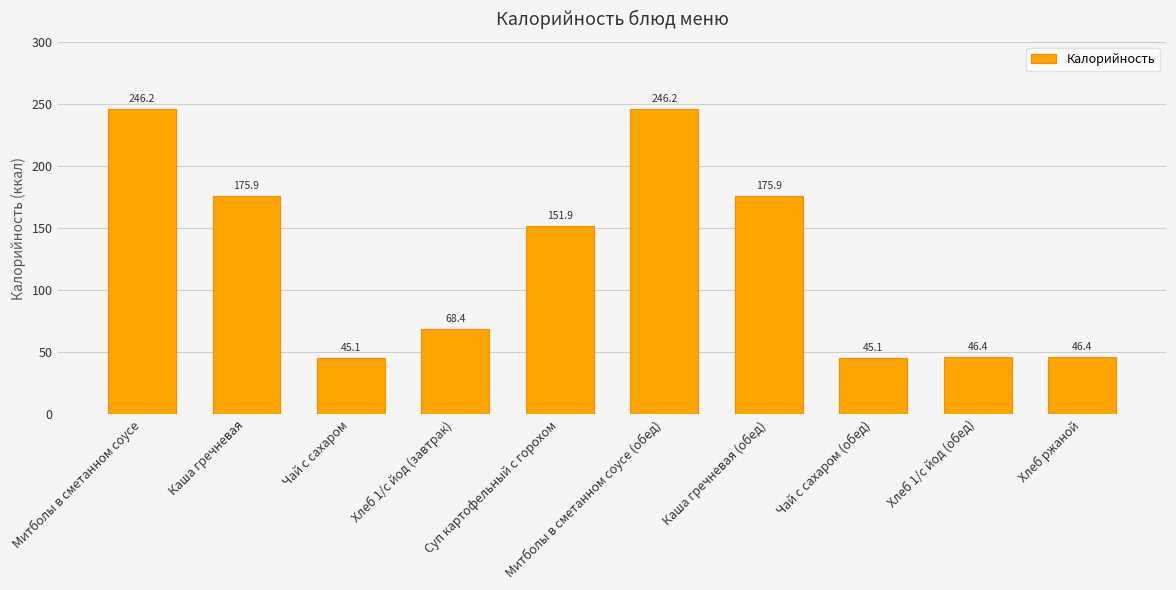

What is the value of the 2nd bar from the left?

175.9